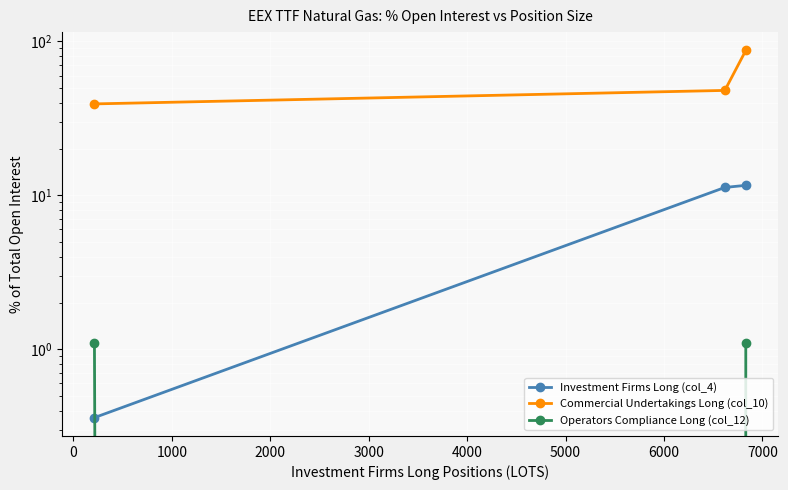

How many data points does each series have?

3